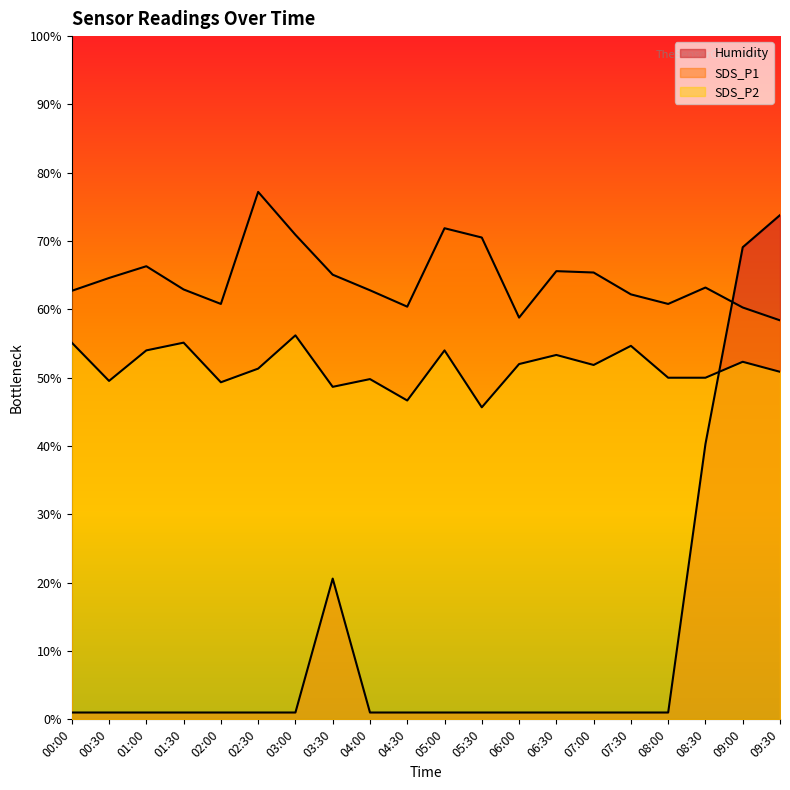

Reading left to right, transcribe all the data shown in this chart.

SDS_P1: 62.7	64.6	66.3	62.9	60.8	77.2	70.9	65.1	62.8	60.4	71.9	70.5	58.8	65.6	65.4	62.2	60.8	63.2	60.3	58.4
SDS_P2: 55.1	49.5	54.0	55.1	49.3	51.3	56.2	48.7	49.8	46.7	54.0	45.7	52.0	53.3	51.9	54.7	50.0	50.0	52.3	50.9
Humidity: 1.0	1.0	1.0	1.0	1.0	1.0	1.0	20.6	1.0	1.0	1.0	1.0	1.0	1.0	1.0	1.0	1.0	40.3	69.1	73.8